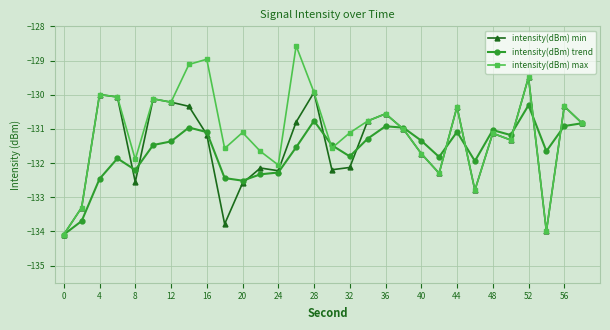

How many categories are shown in the chart?

30